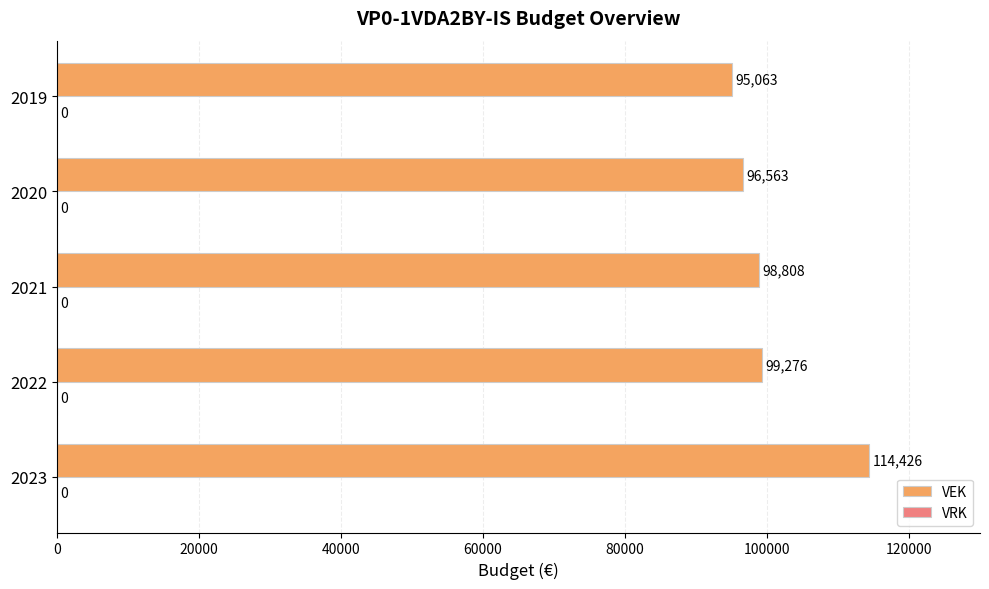

How many bars are there in total?

5